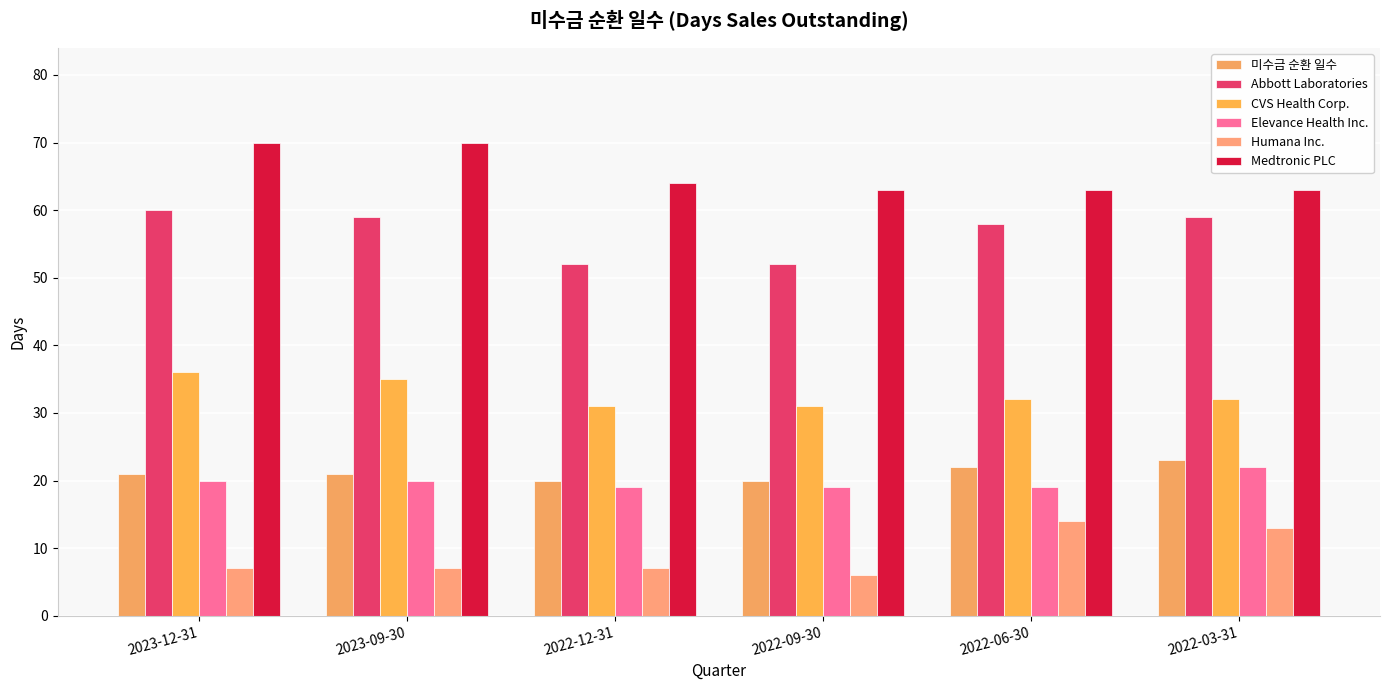

The Medtronic PLC series shows 63 at 2022-03-31. True or false?

True